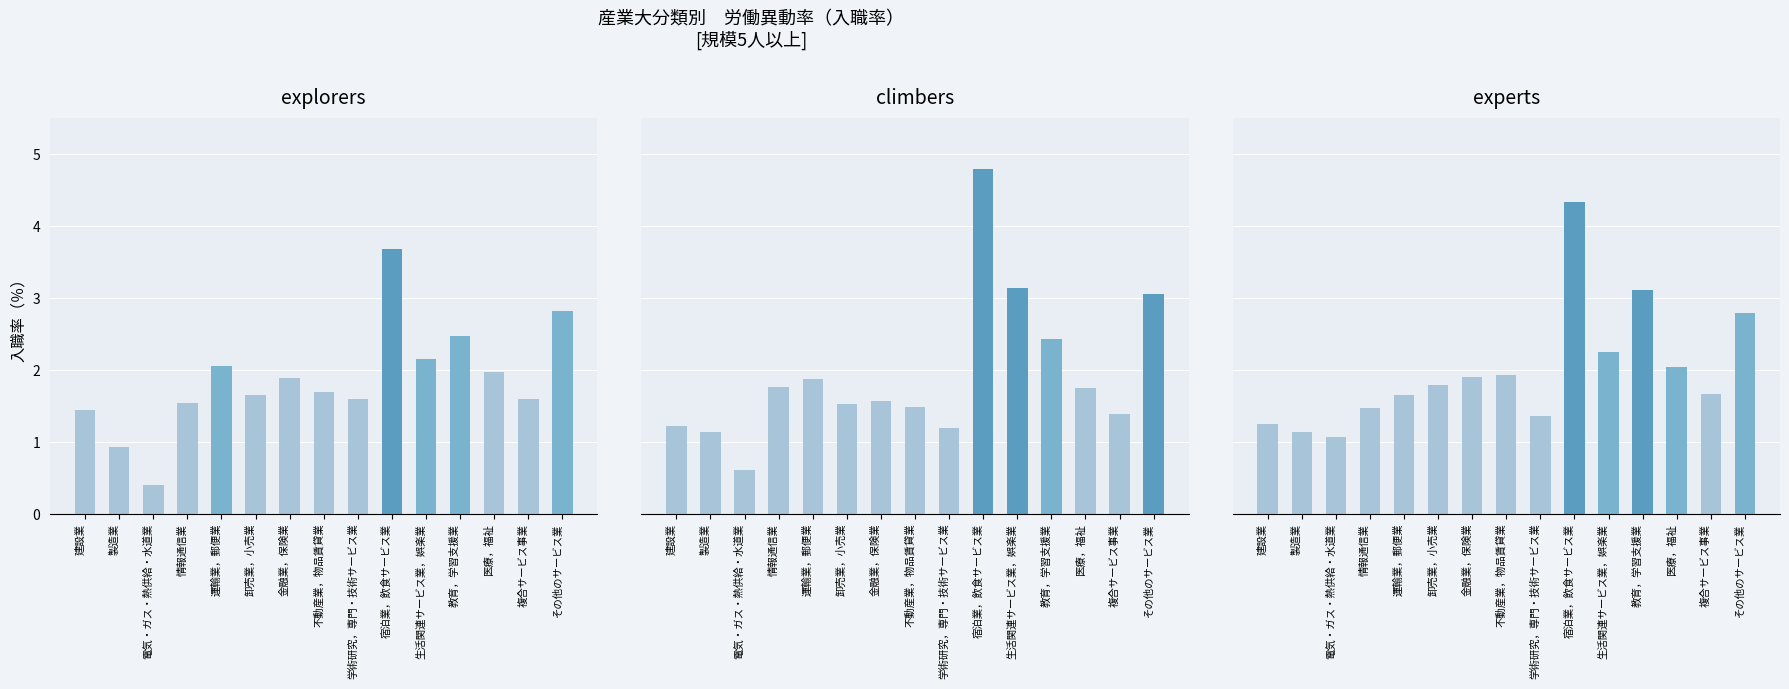

Rank the series at 卸売業，小売業 from lowest to highest value.

令和４年平均, 令和２年平均, 令和６年平均